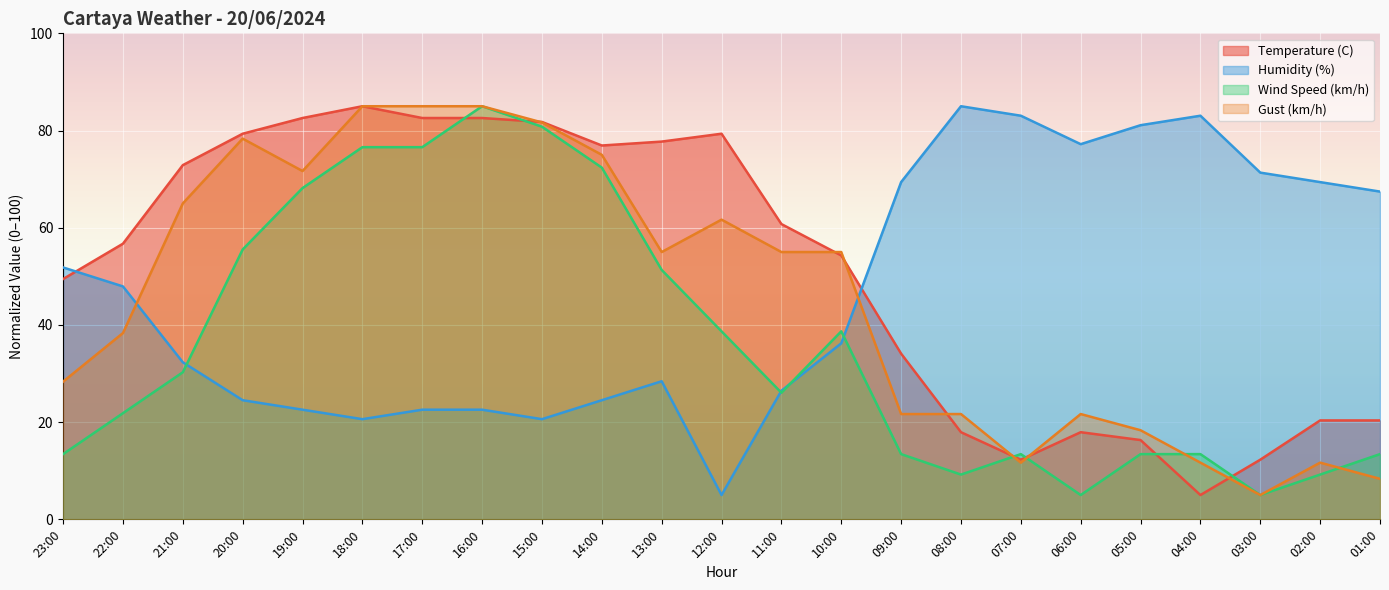

What position from the right is 22:00?

22